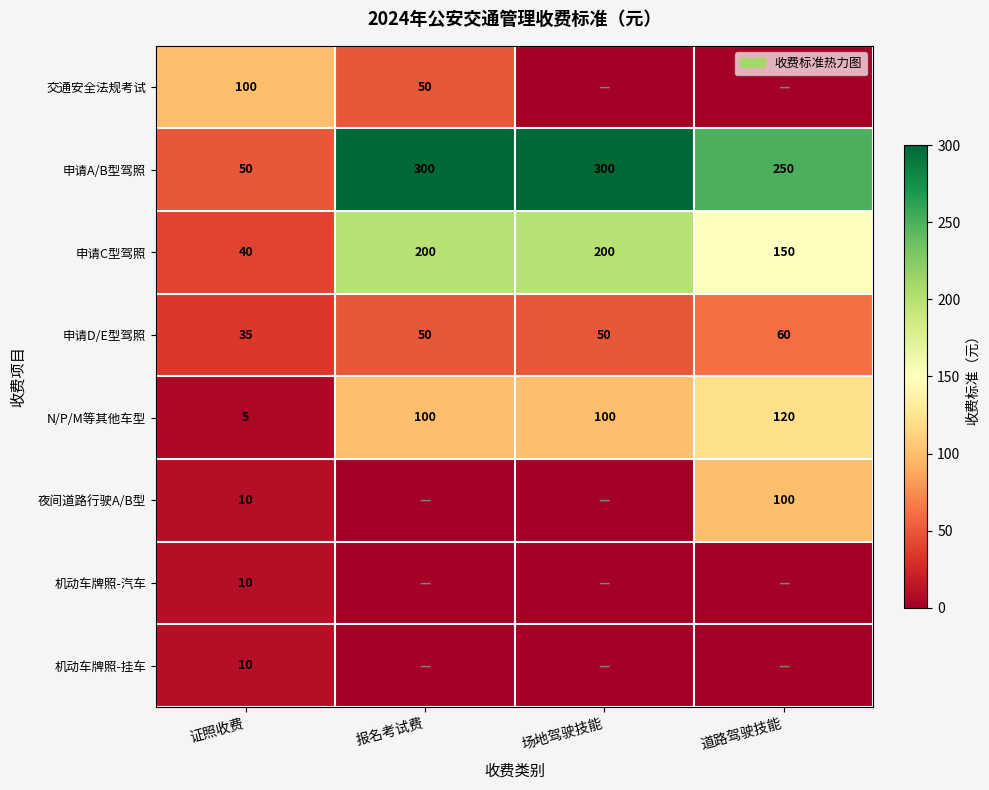

Is it true that N/P/M等其他车型 equals 120 at 道路驾驶技能?

True